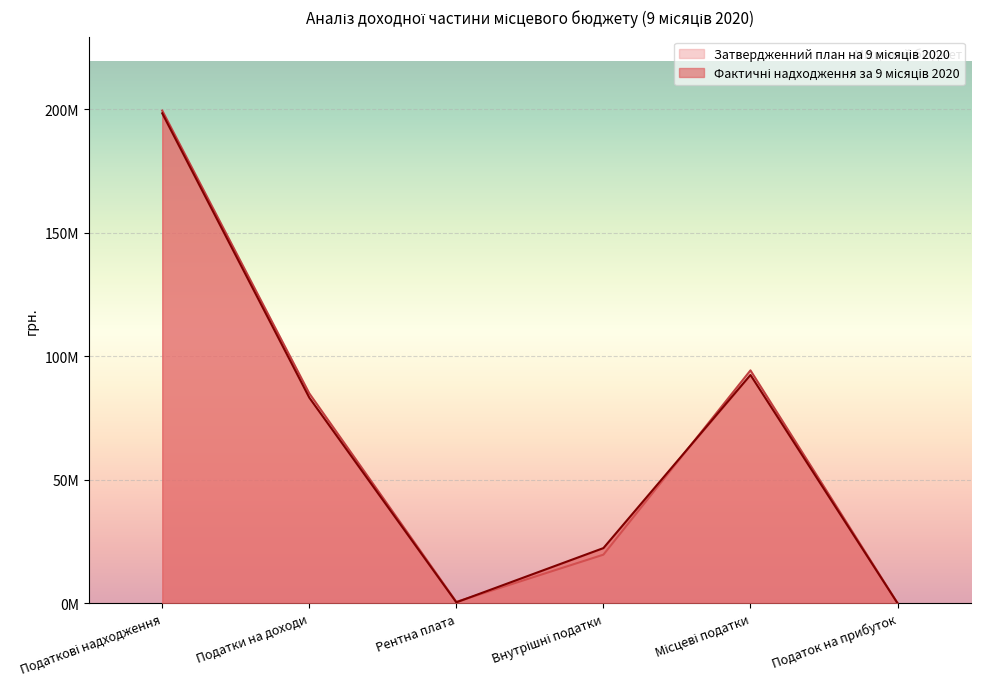

At how many categories does at least one series exceed 81712337?

3